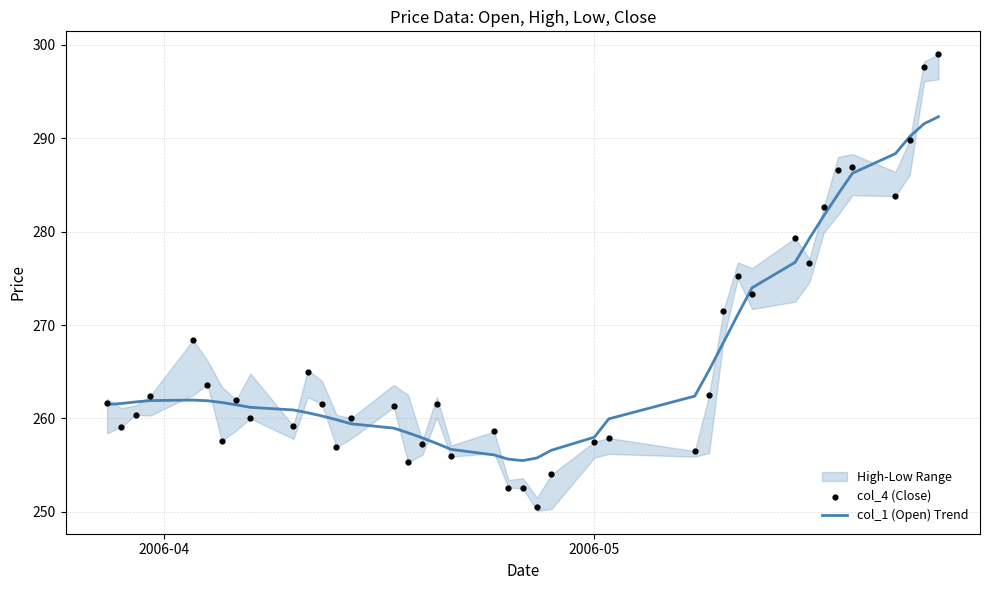

At how many categories does at least one series exceed 282?

7